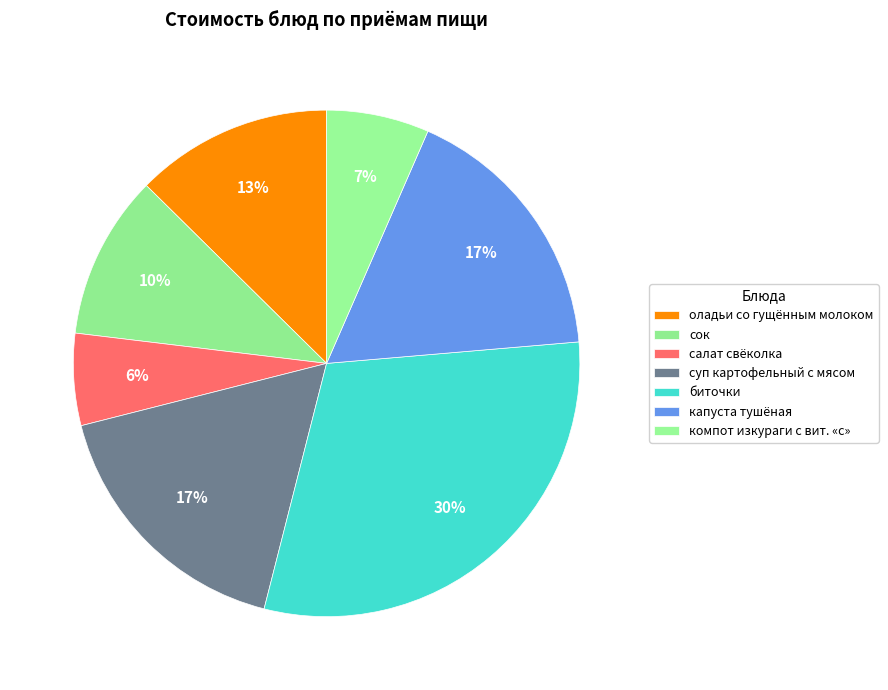

How many slices are in this pie chart?

7